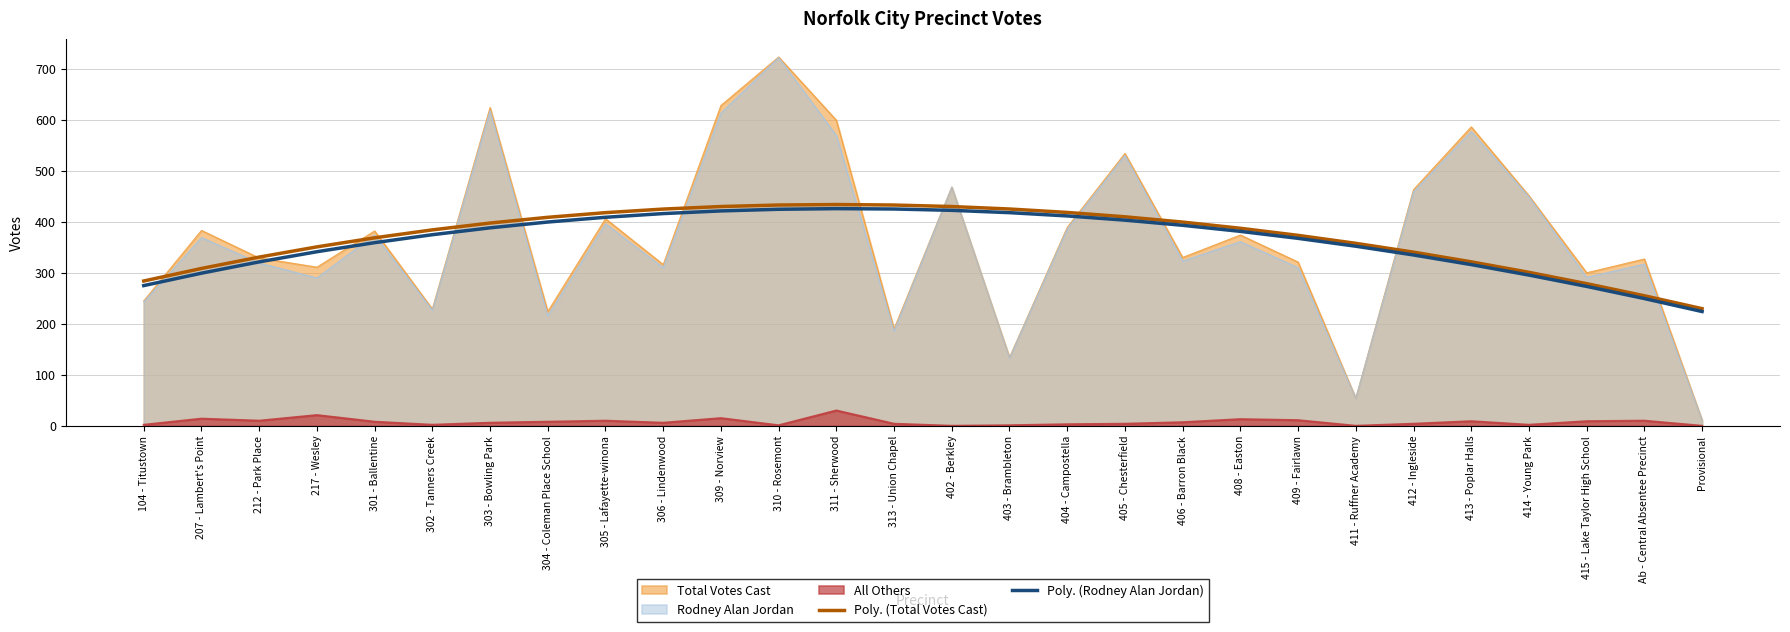

What is the highest value of the Poly. (Total Votes Cast) series?

433.8